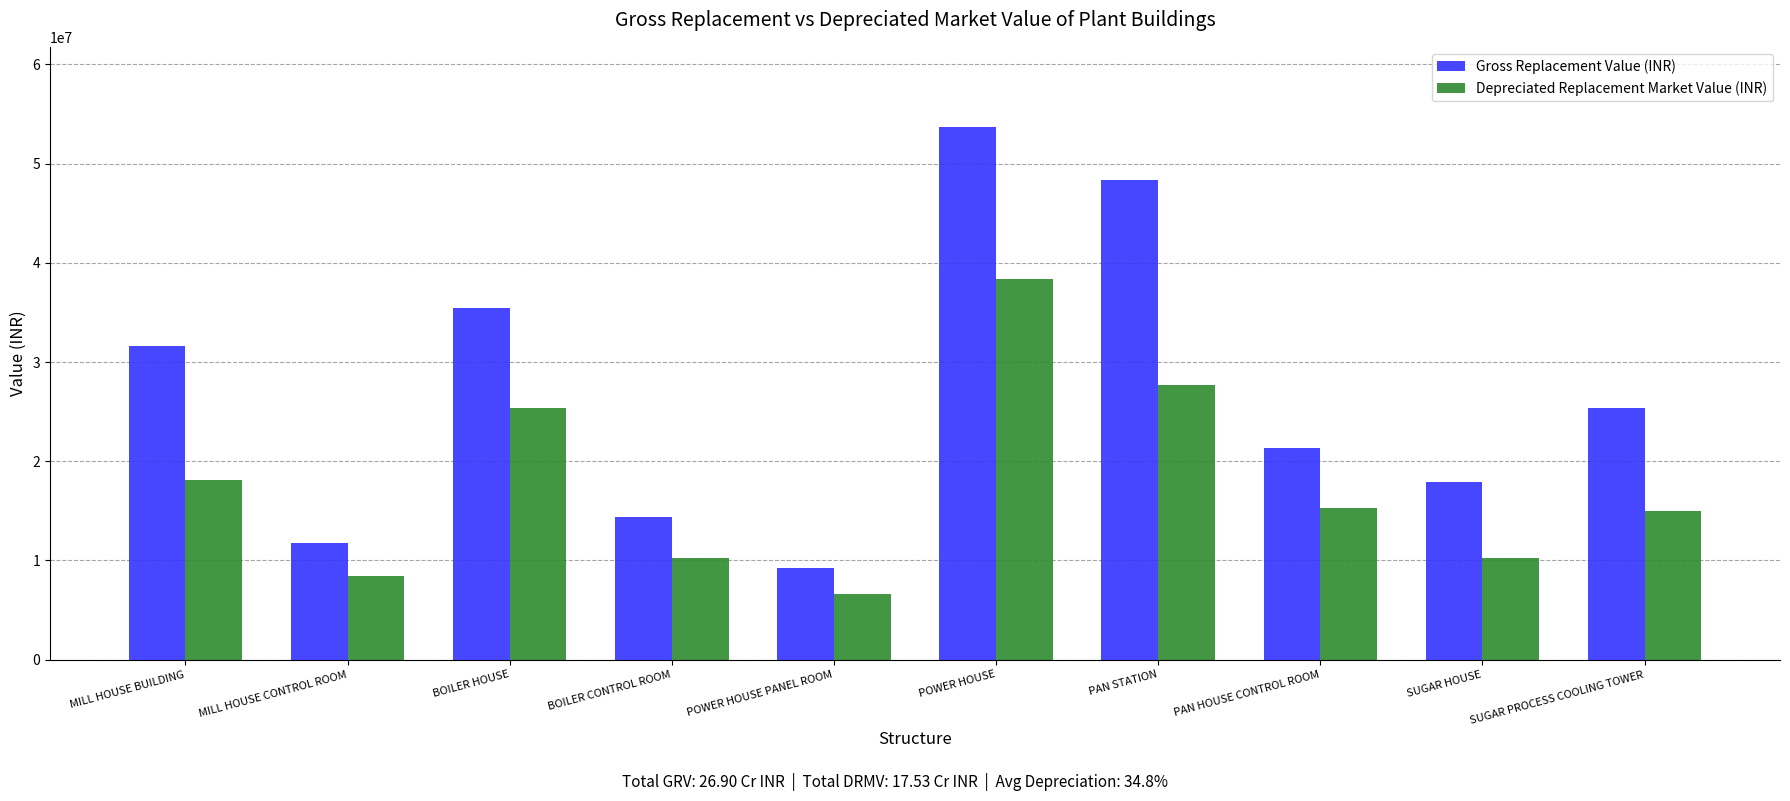

At PAN HOUSE CONTROL ROOM, list the series in order from largest to smallest.

Gross Replacement Value (INR), Depreciated Replacement Market Value (INR)